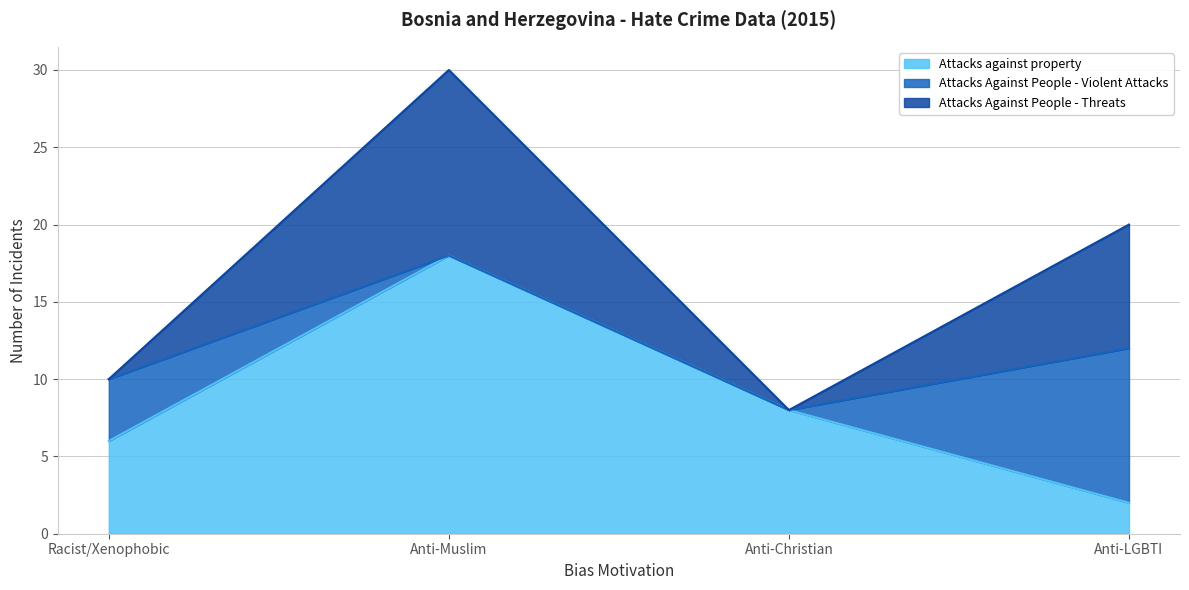

Reading left to right, what are the values for Attacks against property?

Racist/Xenophobic=6	Anti-Muslim=18	Anti-Christian=8	Anti-LGBTI=2